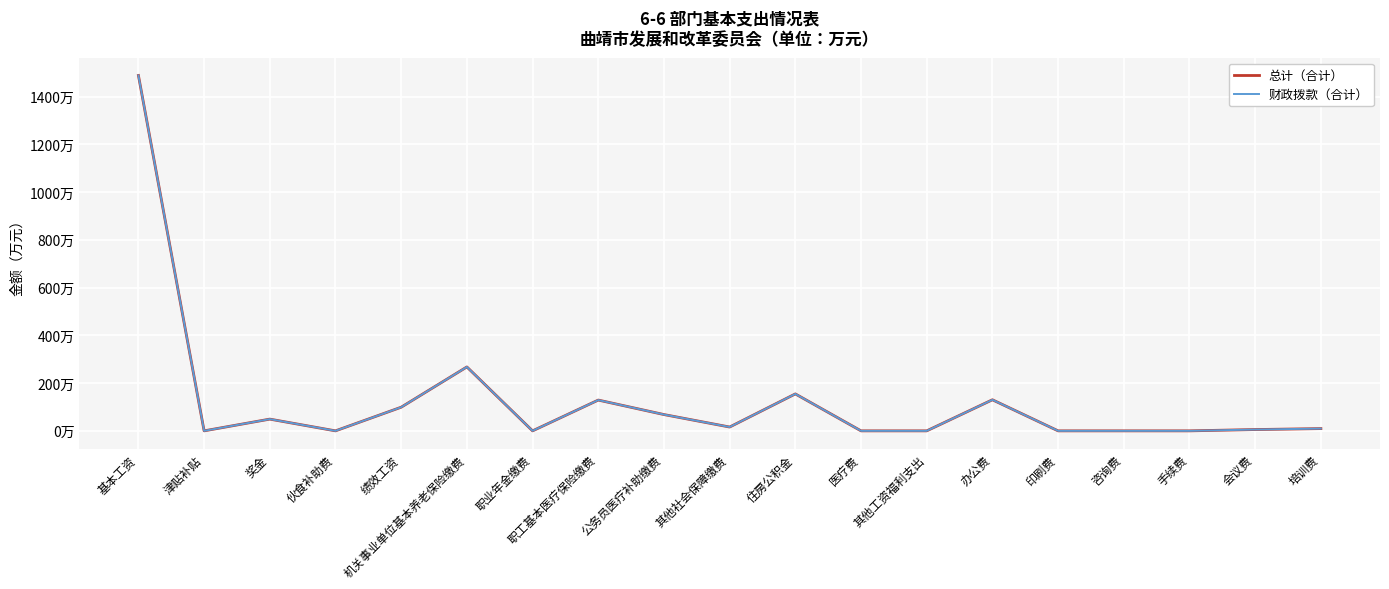

Does the chart display data point markers on the line(s)?

No